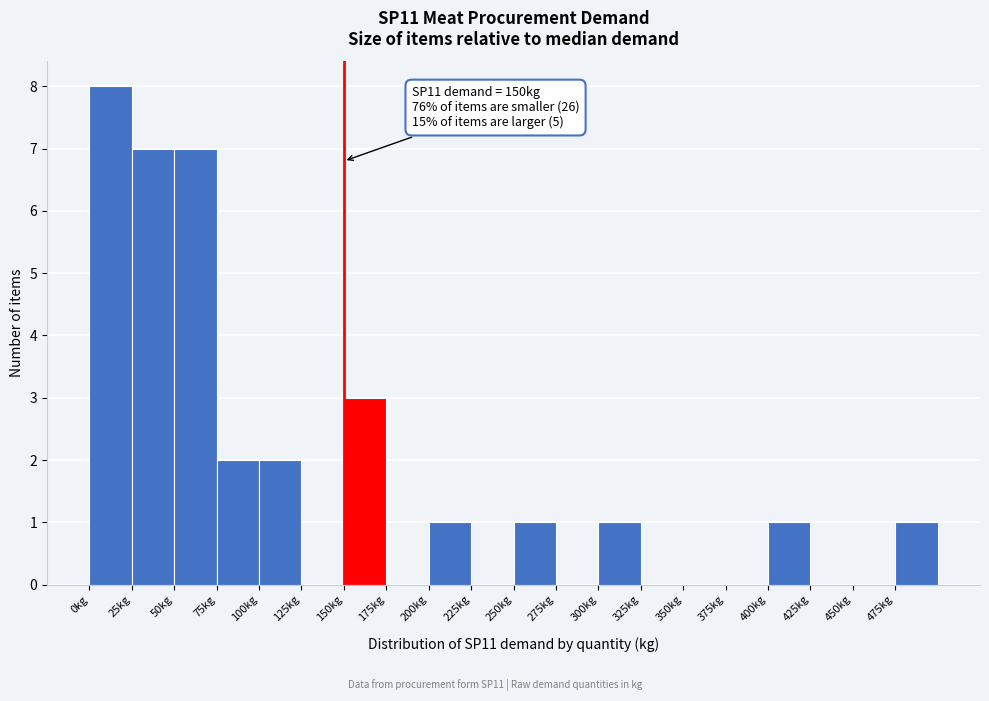

Which range on the x-axis has the tallest bar?

0 to 25